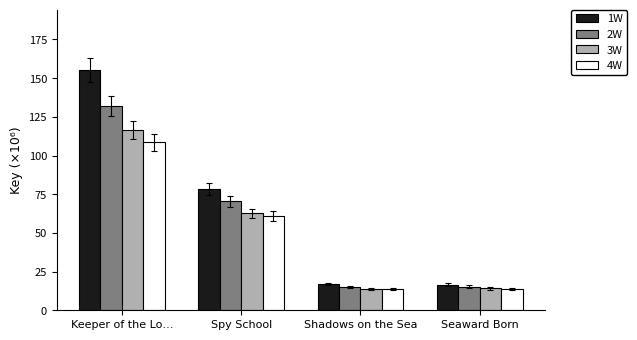

What is the sum of all 1W values?

267.1